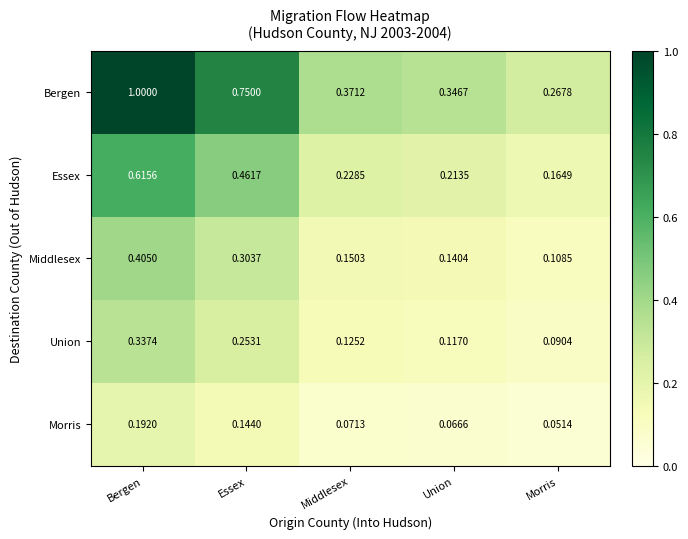

How many data points does each series have?

5